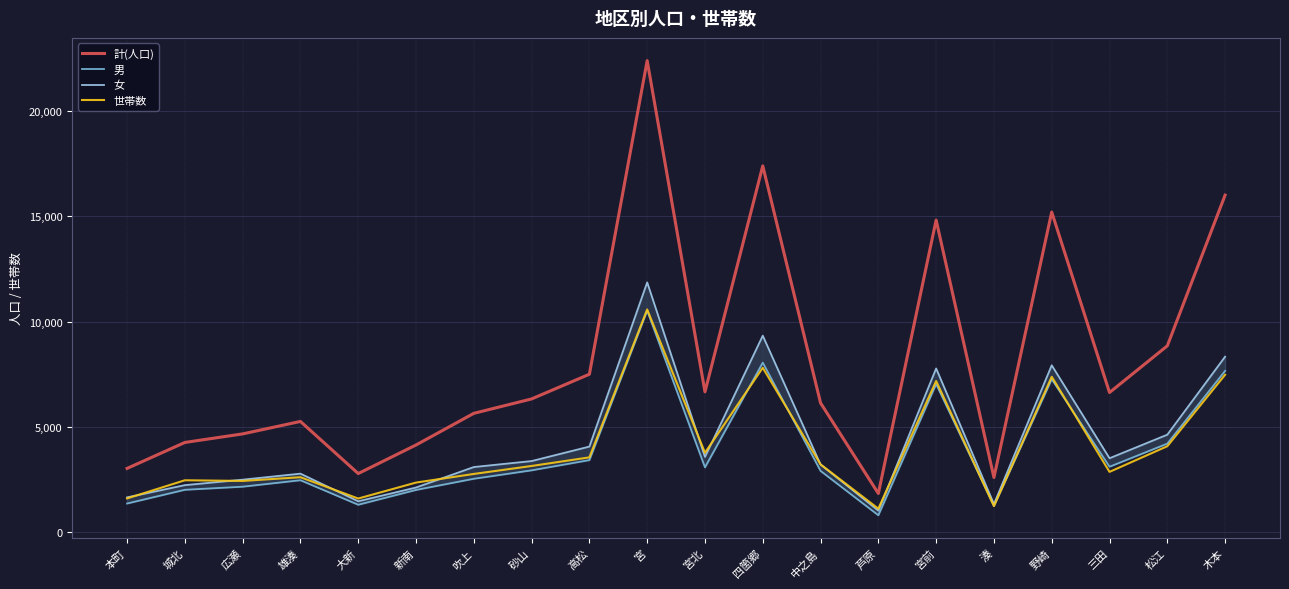

Reading right to left, extract all data points from this chart.

計(人口): 15993	8848	6635	15192	2606	14811	1848	6140	17381	6668	22372	7502	6331	5648	4147	2793	5264	4673	4267	3036
男: 7659	4212	3116	7266	1260	7035	815	2918	8051	3086	10515	3430	2946	2546	2016	1314	2476	2170	2023	1372
女: 8334	4636	3519	7926	1346	7776	1033	3222	9330	3582	11857	4072	3385	3102	2131	1479	2788	2503	2244	1664
世帯数: 7478	4089	2873	7382	1250	7181	1127	3226	7810	3777	10574	3560	3152	2774	2365	1608	2619	2443	2474	1613